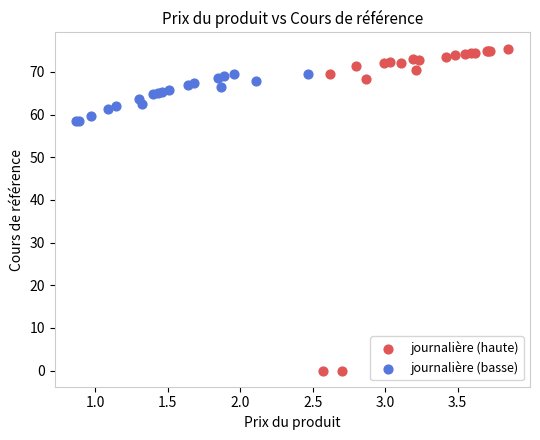

Which series has the widest spread of Y values?

journalière (haute)